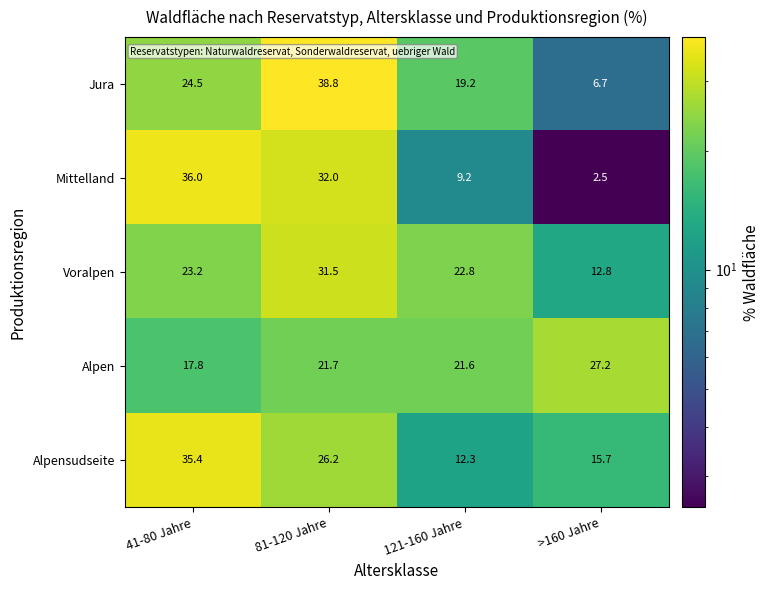

What is the difference between the second highest and second lowest values in the Mittelland series?

22.8